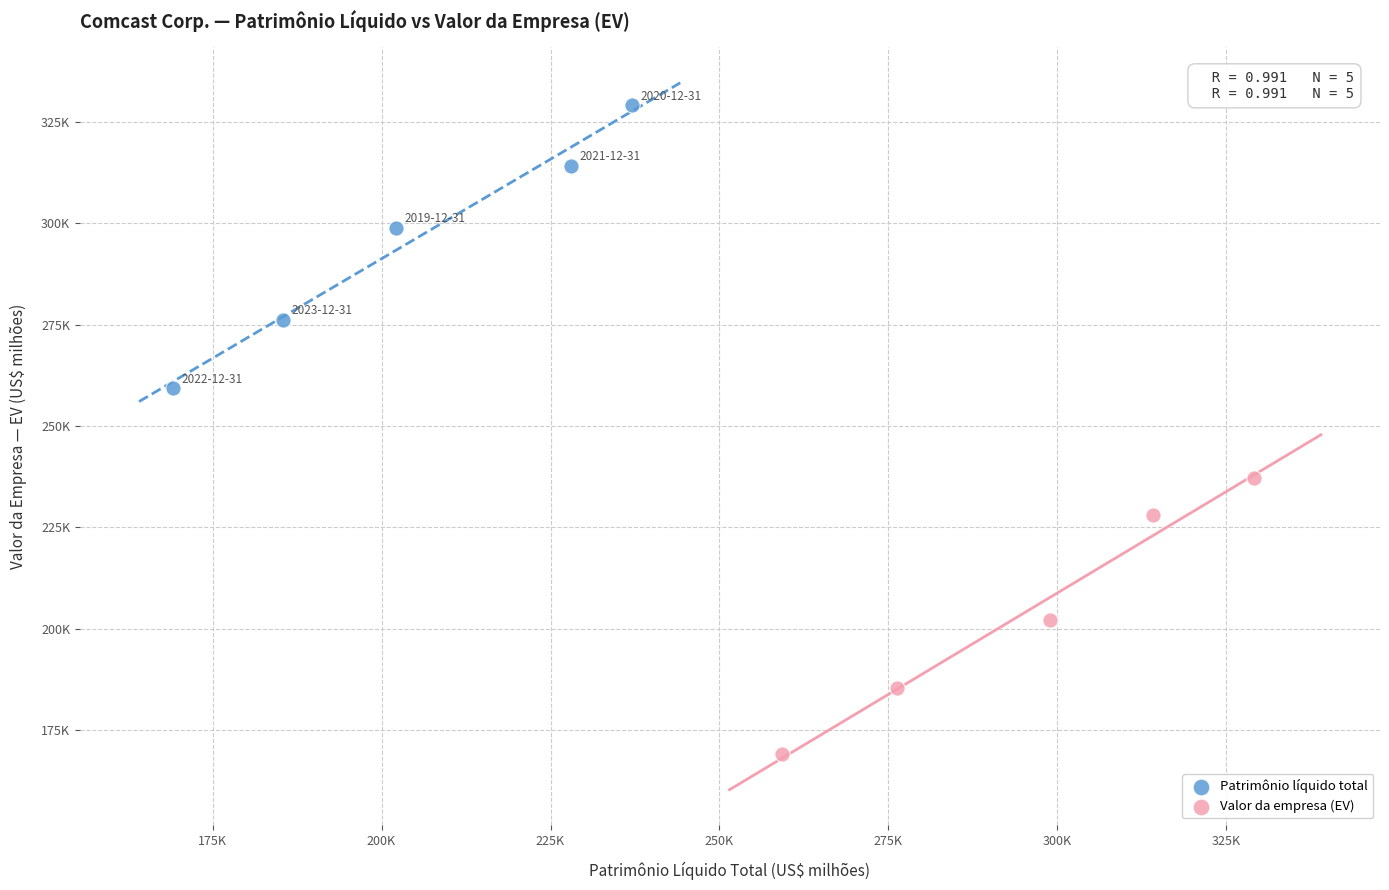

Which series contains the highest Y value?

Patrimônio líquido total